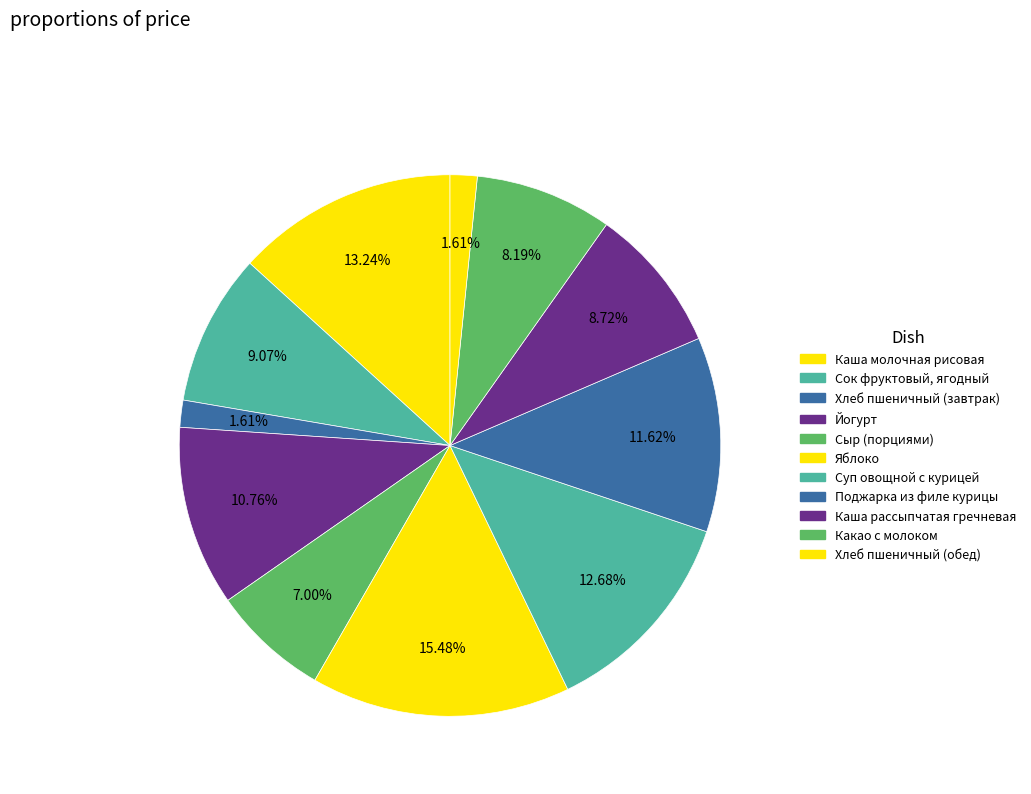

How many slices are in this pie chart?

11